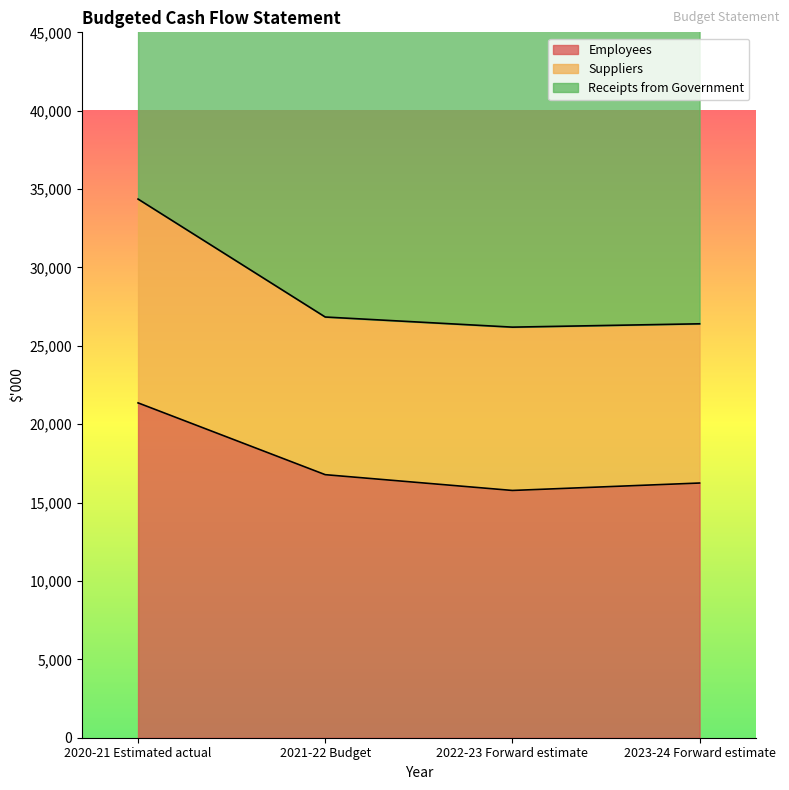

At which category is the sum across all series the highest?

2020-21 Estimated actual